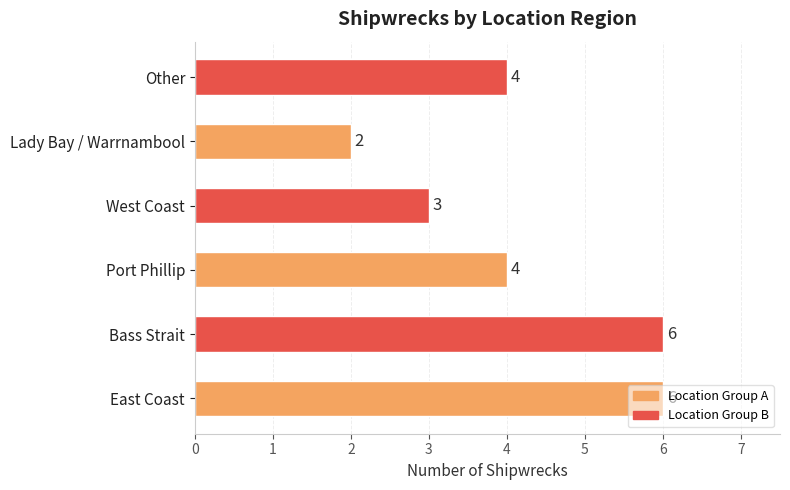

What is the change in value from Bass Strait to Lady Bay / Warrnambool?

-4